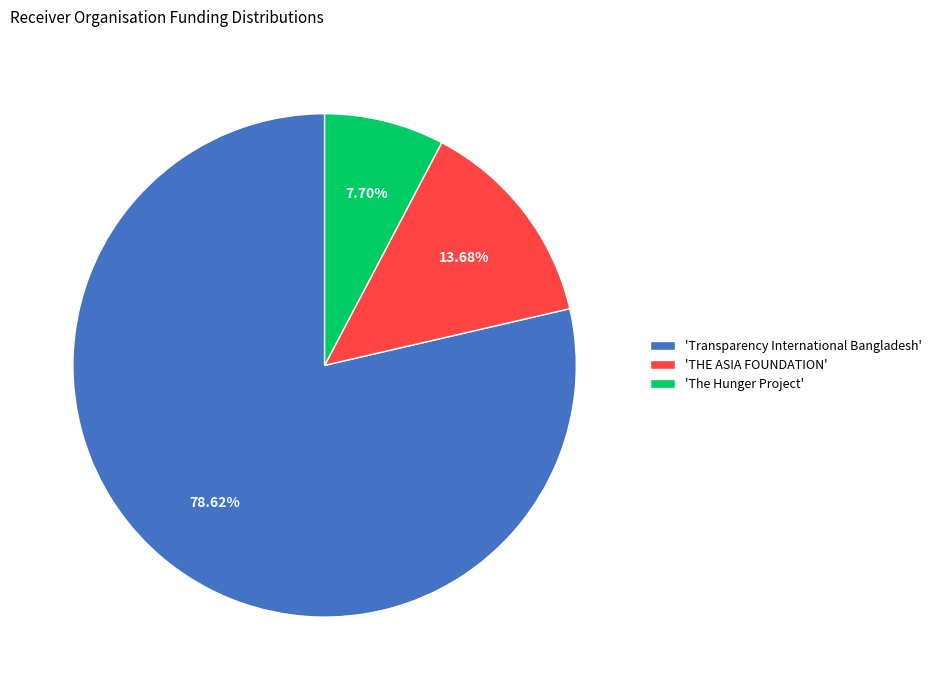

Does 'Transparency International Bangladesh' represent more than half of the total?

Yes